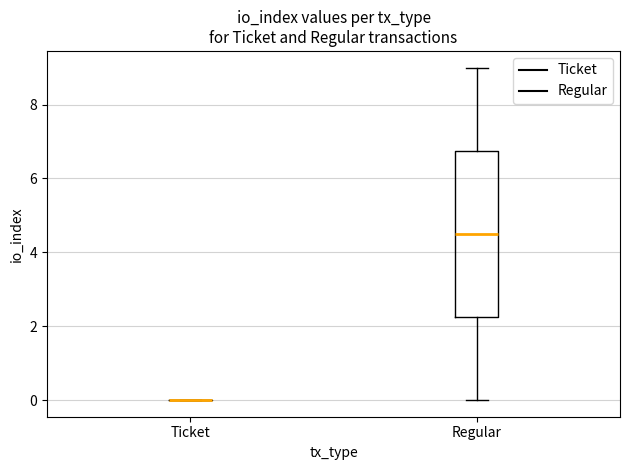

Comparing the boxes themselves (not the whiskers), which one is the tallest?

Regular